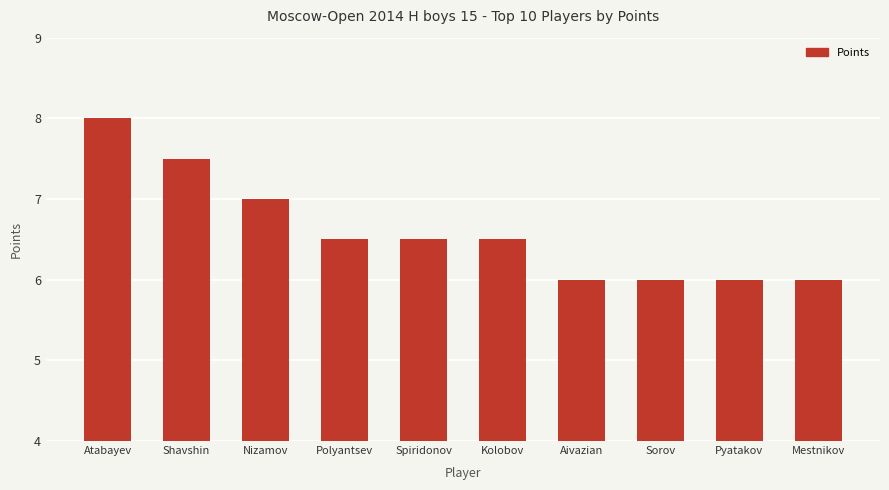

What is the difference between the maximum and second lowest values?

2.0